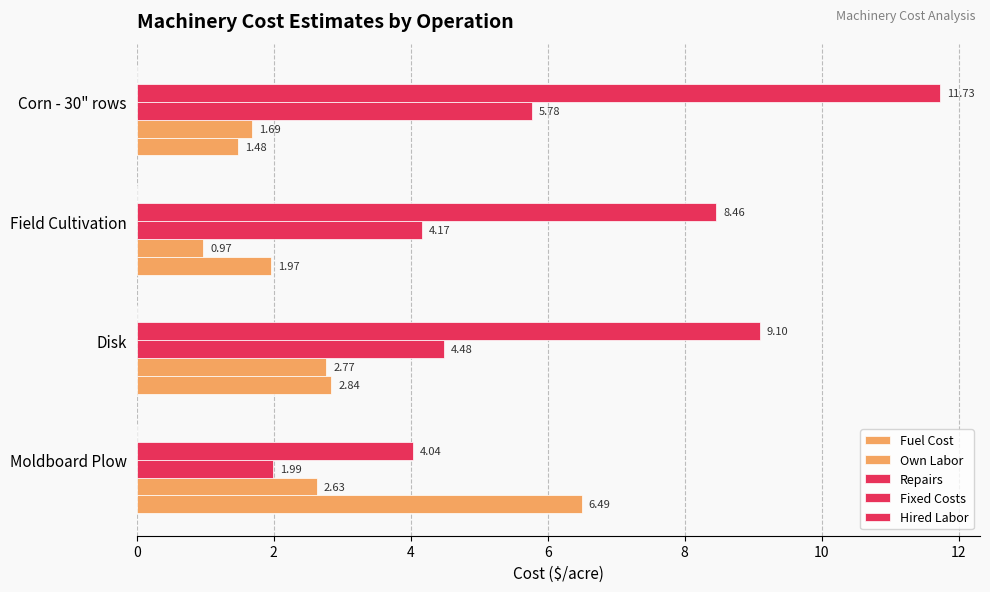

How many values in the Own Labor series exceed 2?

2